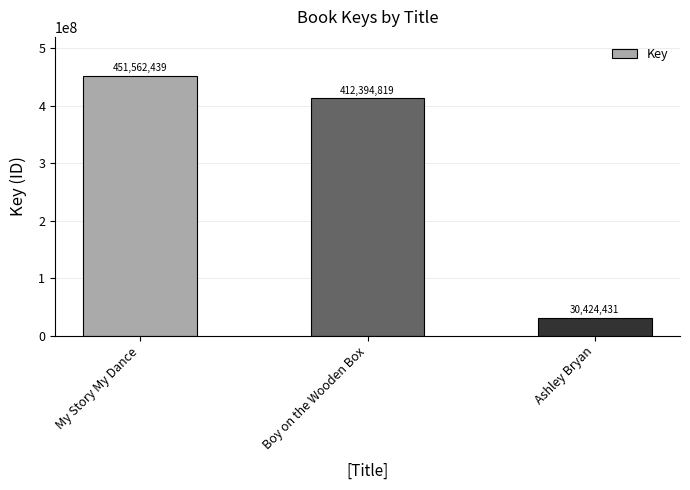

How many values are below 412394819?

1